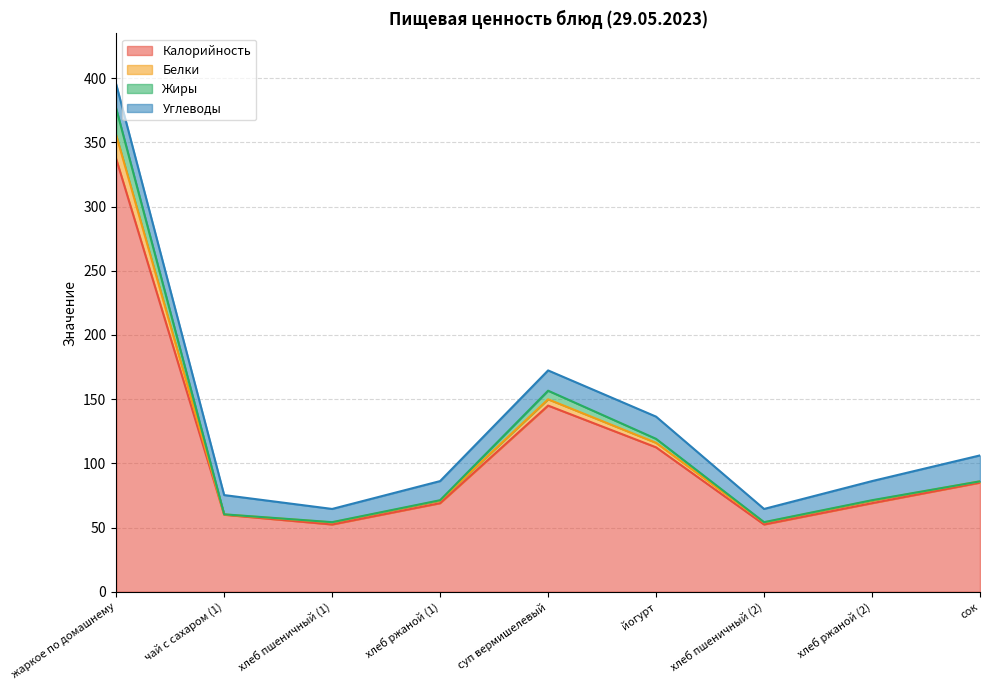

At how many categories does at least one series exceed 375?

1